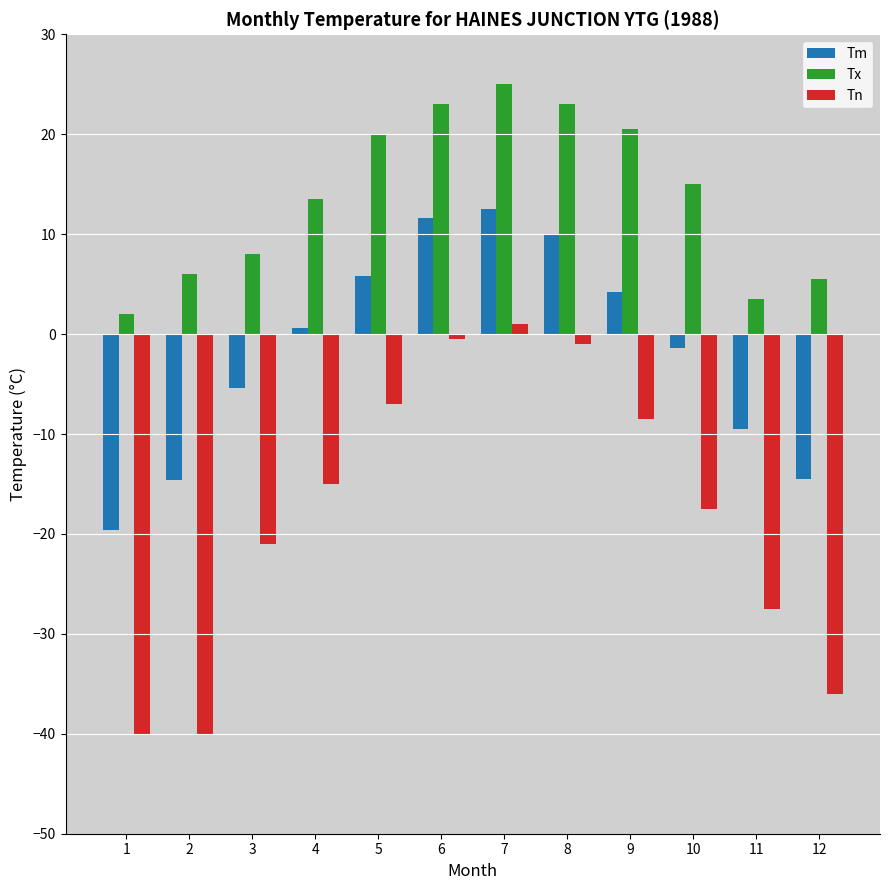

The value of Tx at 10 is 10.3. True or false?

False